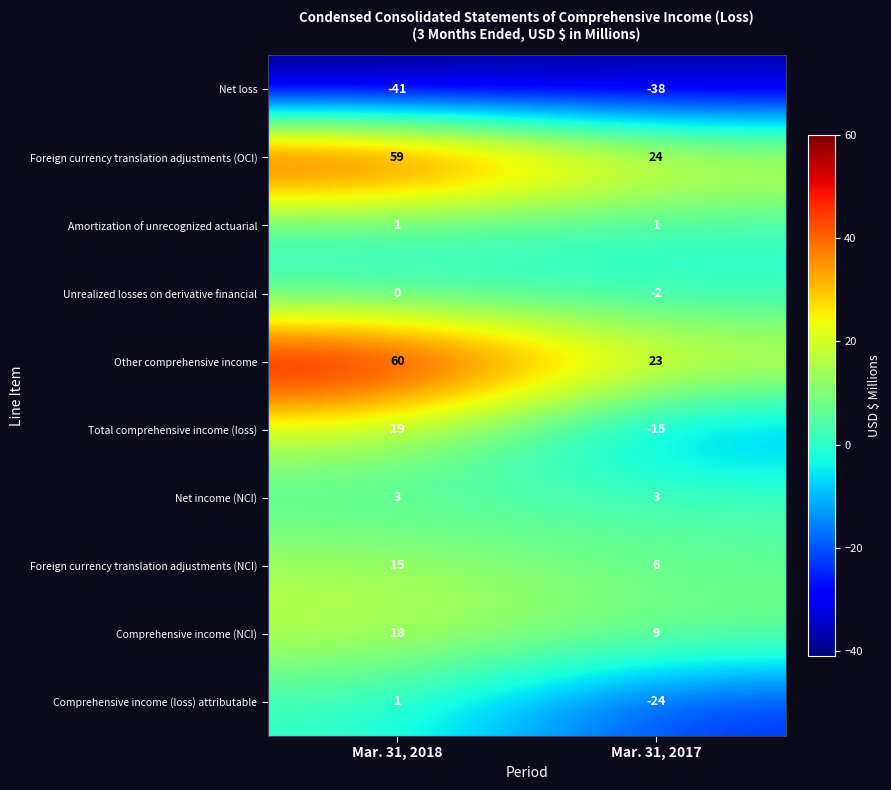

Rank the series at Mar. 31, 2017 from lowest to highest value.

Net loss, Comprehensive income (loss) attributable, Total comprehensive income (loss), Unrealized losses on derivative financial, Amortization of unrecognized actuarial, Net income (NCI), Foreign currency translation adjustments (NCI), Comprehensive income (NCI), Other comprehensive income, Foreign currency translation adjustments (OCI)